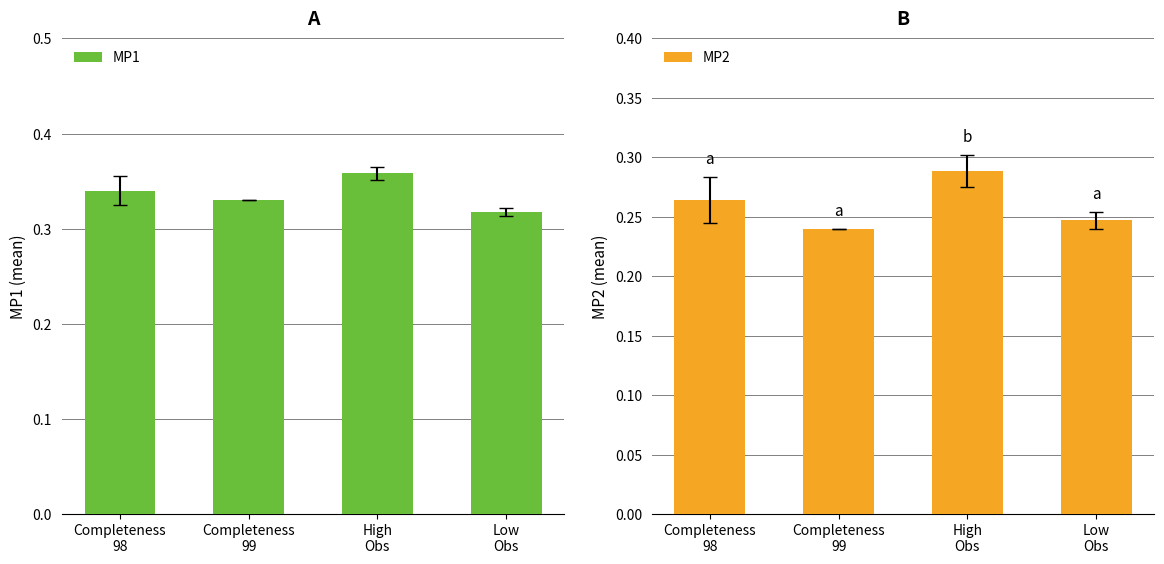

What is the greatest value displayed?

0.4